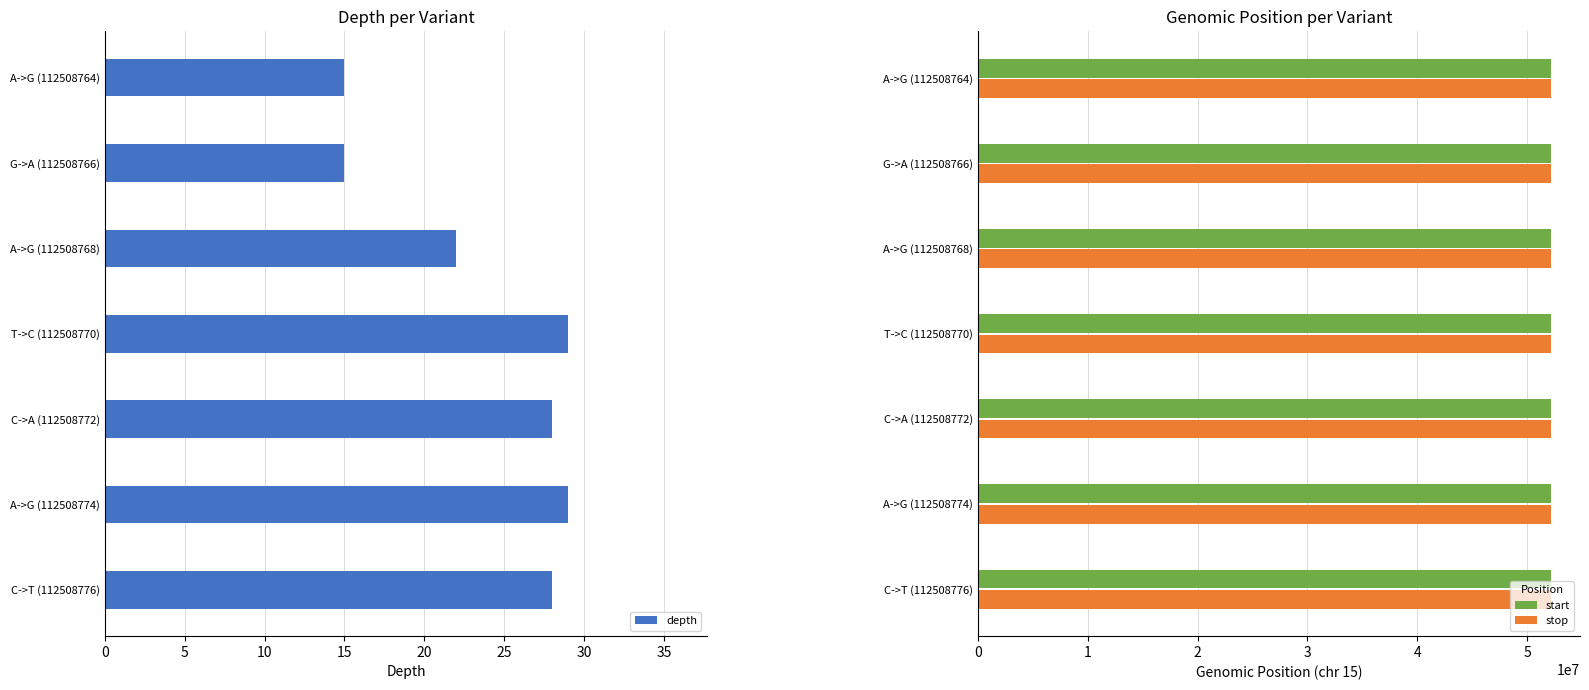

How many distinct data groups are displayed?

3